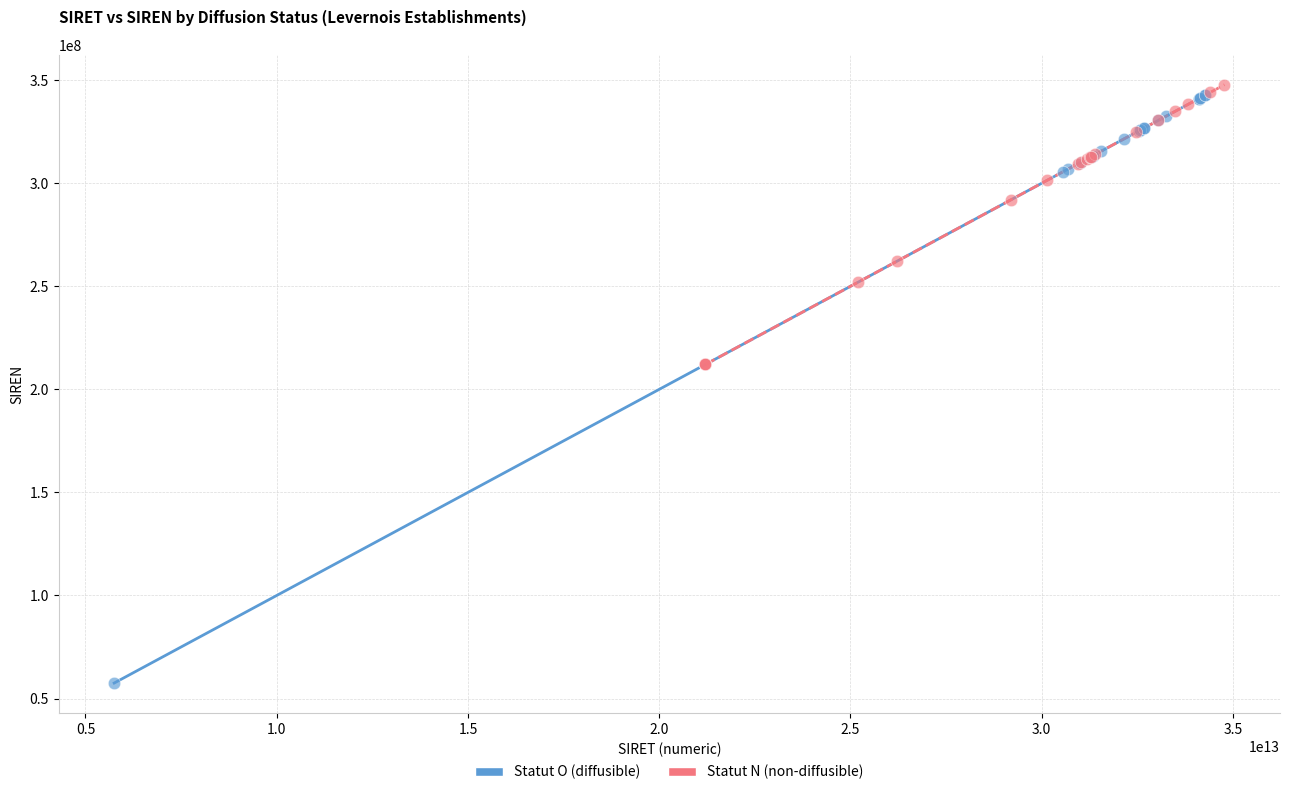

Which series has the widest spread of Y values?

Statut O (diffusible)